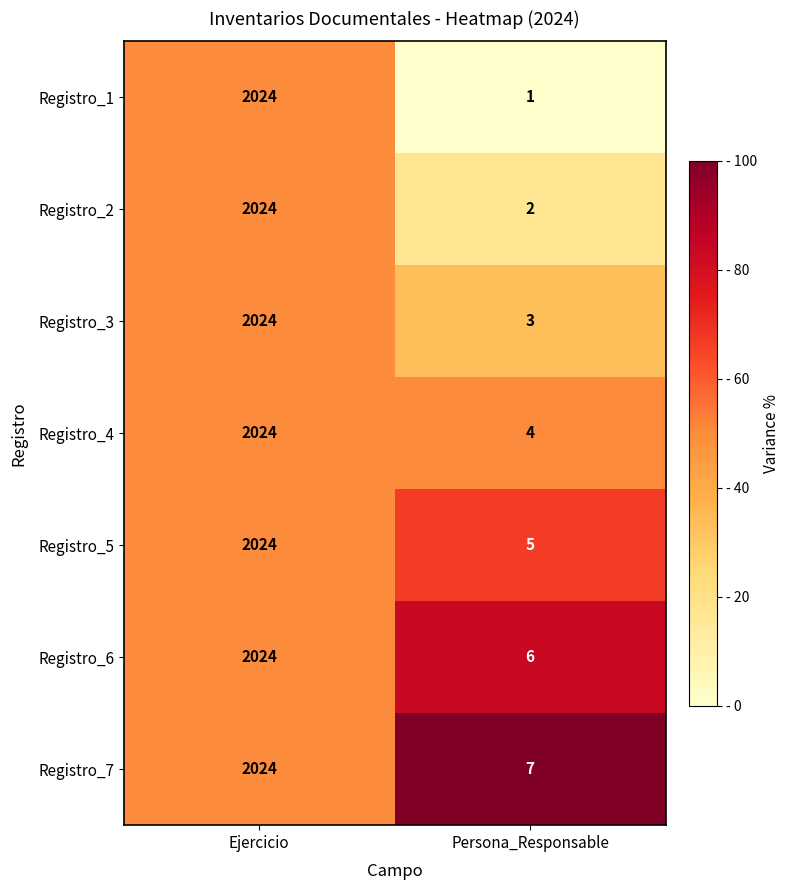

What is the maximum value shown in the chart?

2024